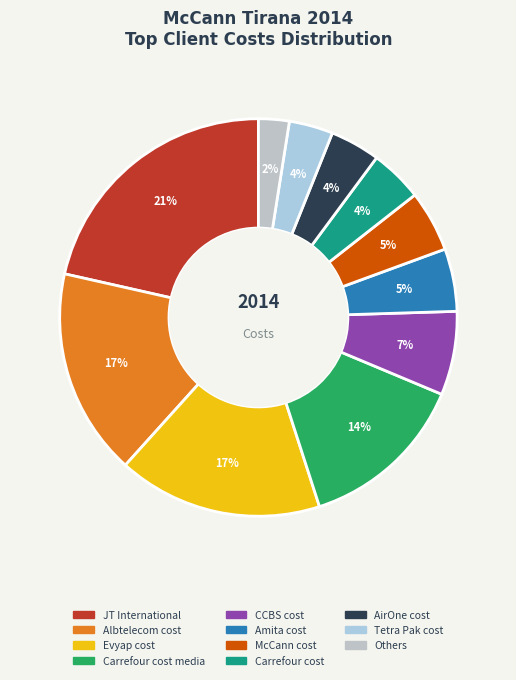

How many slices are in this pie chart?

11